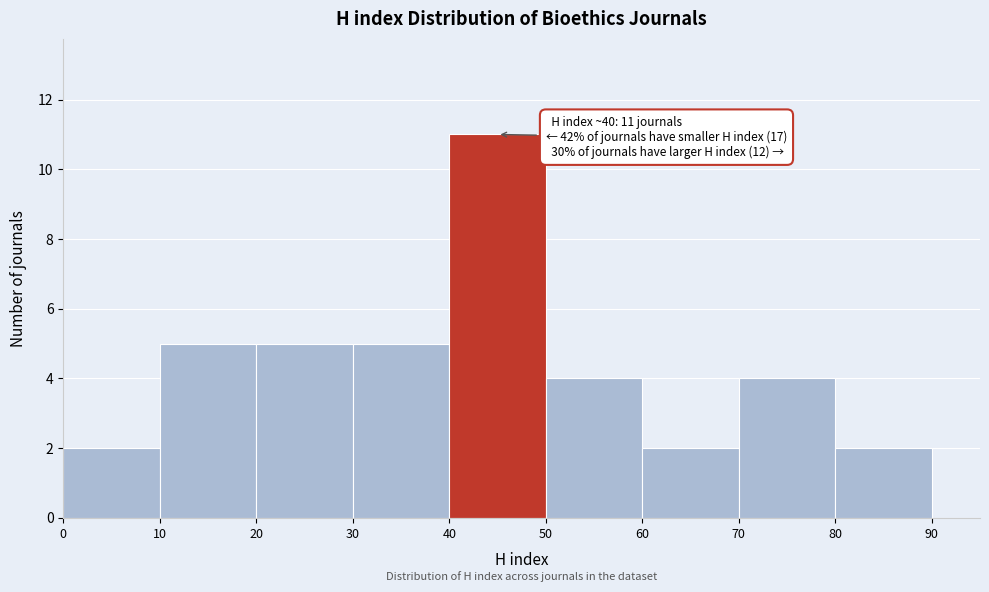

Which range on the x-axis has the tallest bar?

40 to 50